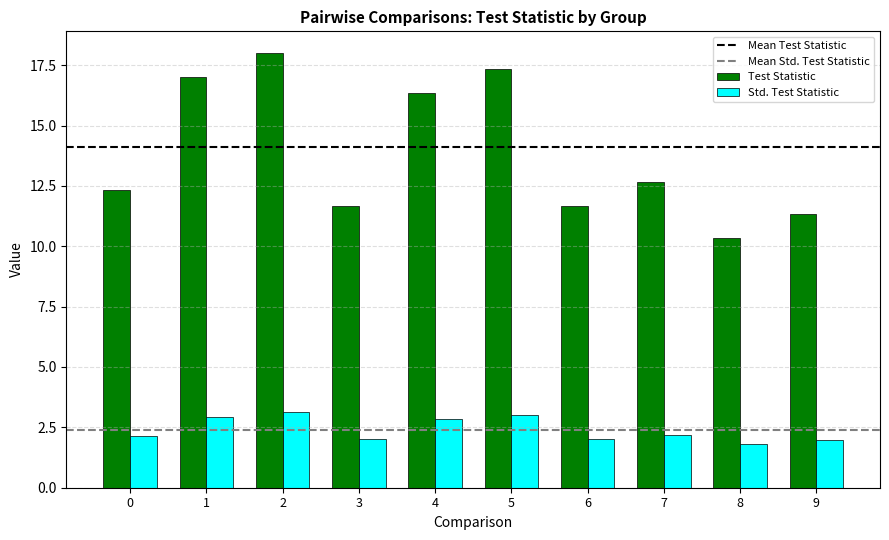

What is the spread (max minus min) of values at 7?

10.5